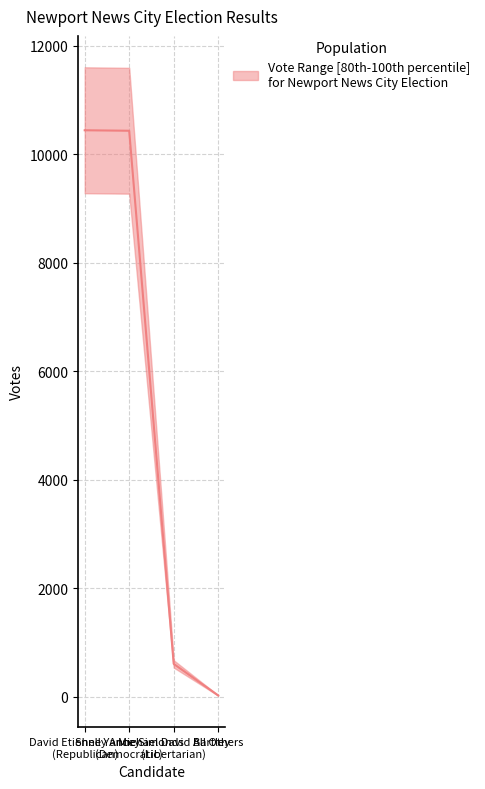

What position from the left is Michael David Bartley
(Libertarian)?

3